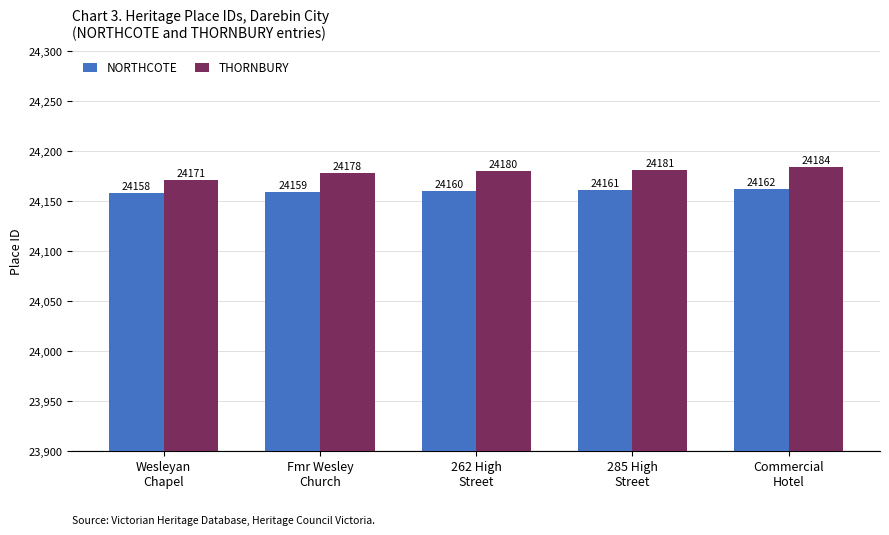

Is it true that THORNBURY equals 40735 at 262 High
Street?

False